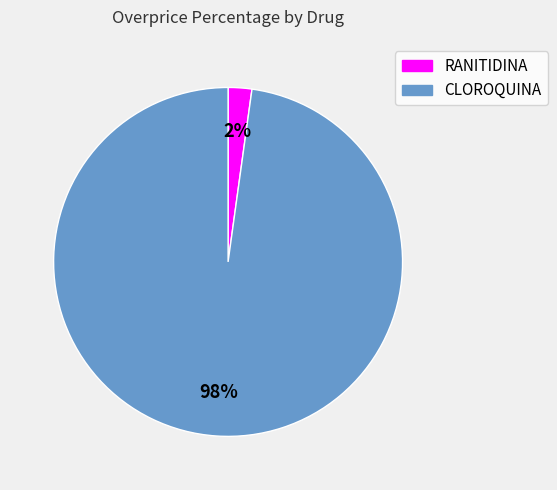

Combined, do CLOROQUINA and RANITIDINA account for over 50%?

Yes